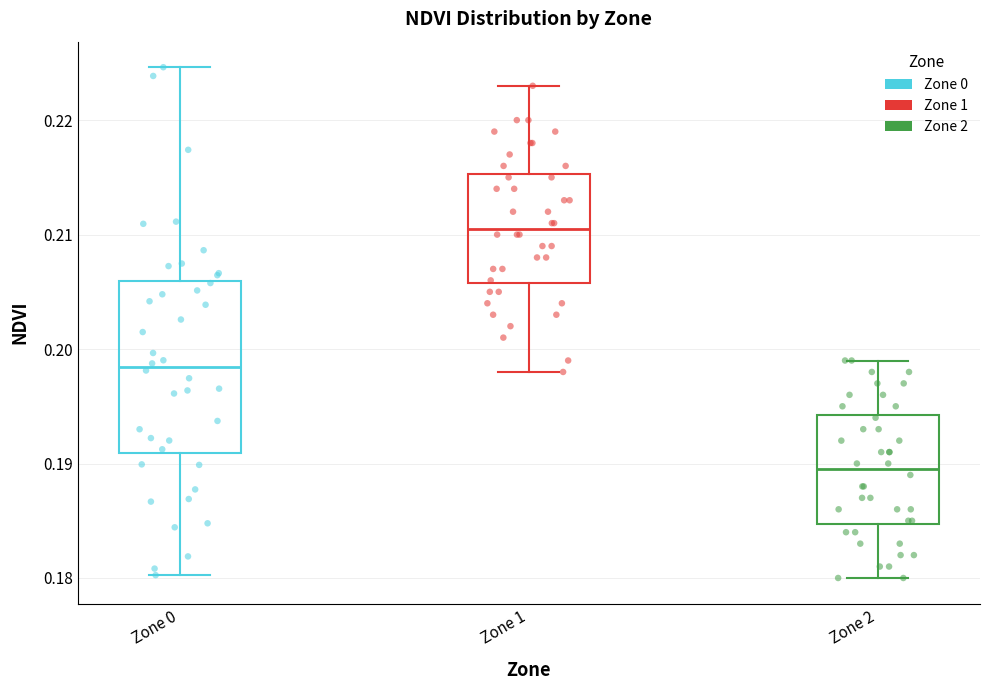

Reading left to right, transcribe this box plot: for each box, give where its median line is, the range the box spans, and where its two whiskers end, as read against the y-axis. The values are not printed on the chart, so give them approximately, as read against the axis.

Zone 0: median 0.198, box 0.191 to 0.206, whiskers 0.180 to 0.225
Zone 1: median 0.211, box 0.206 to 0.215, whiskers 0.198 to 0.223
Zone 2: median 0.190, box 0.185 to 0.194, whiskers 0.180 to 0.199